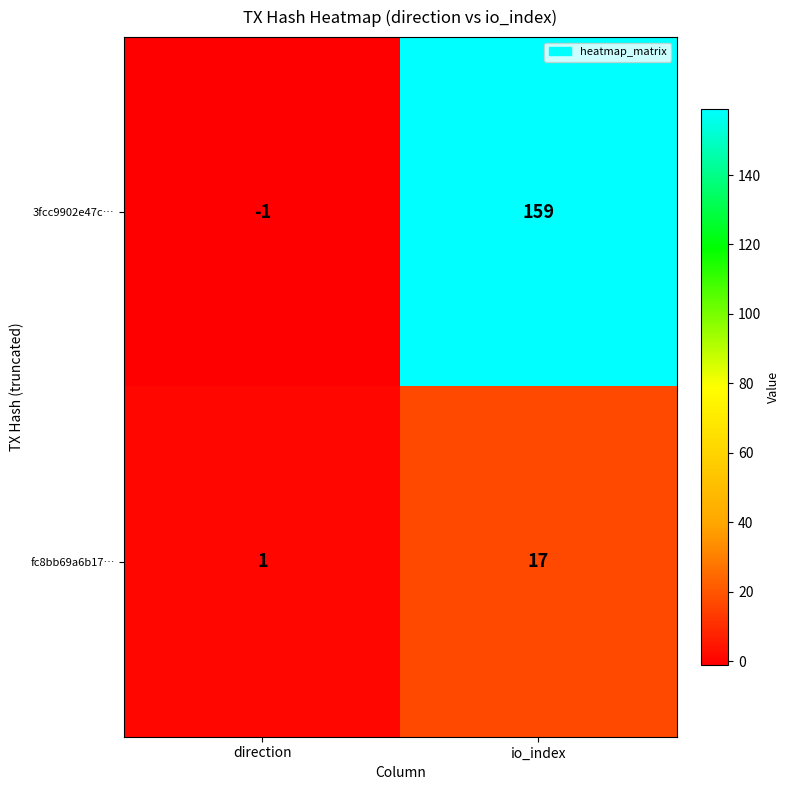

What is the smallest value displayed?

-1